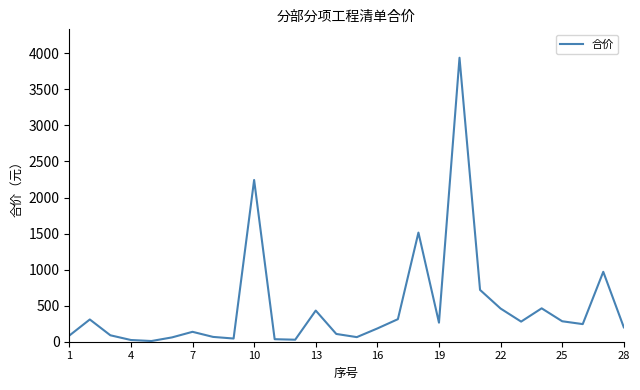

What is the difference between the maximum and minimum values?

3929.2